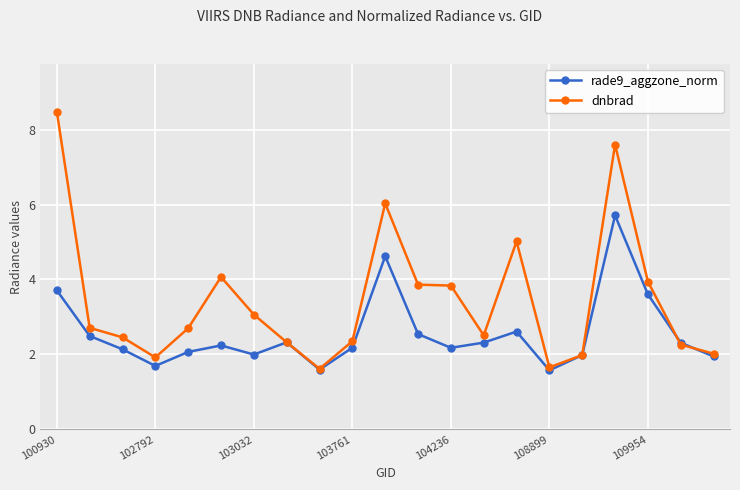

List the series in order of their overall mean, lowest first.

rade9_aggzone_norm, dnbrad